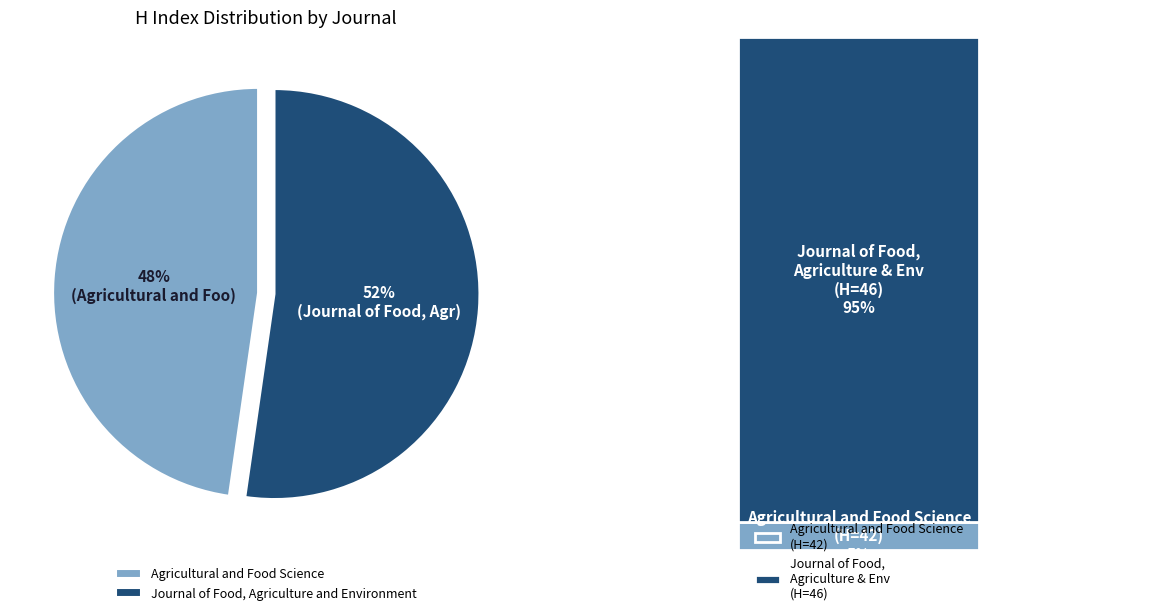

Which has a higher value, Agricultural and Food Science or Journal of Food, Agriculture and Environment?

Journal of Food, Agriculture and Environment